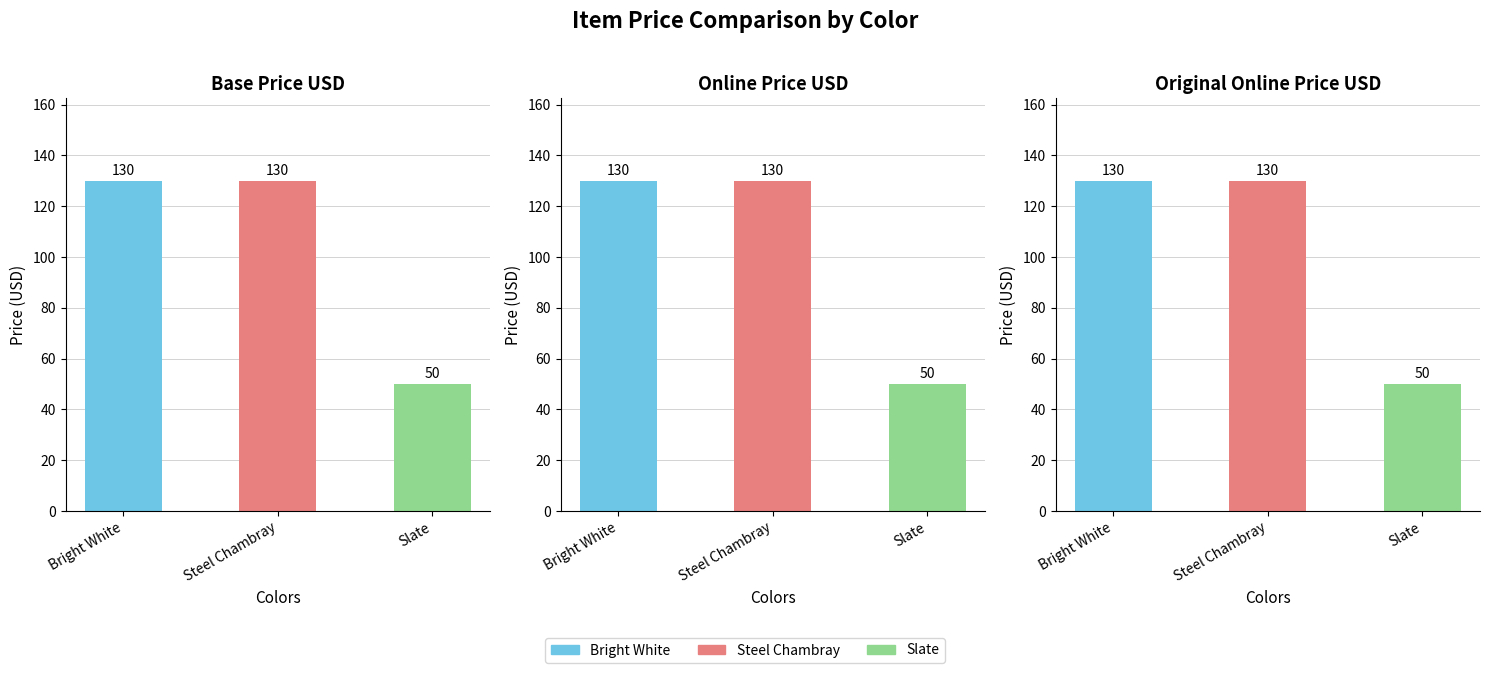

How many groups of bars are there?

3